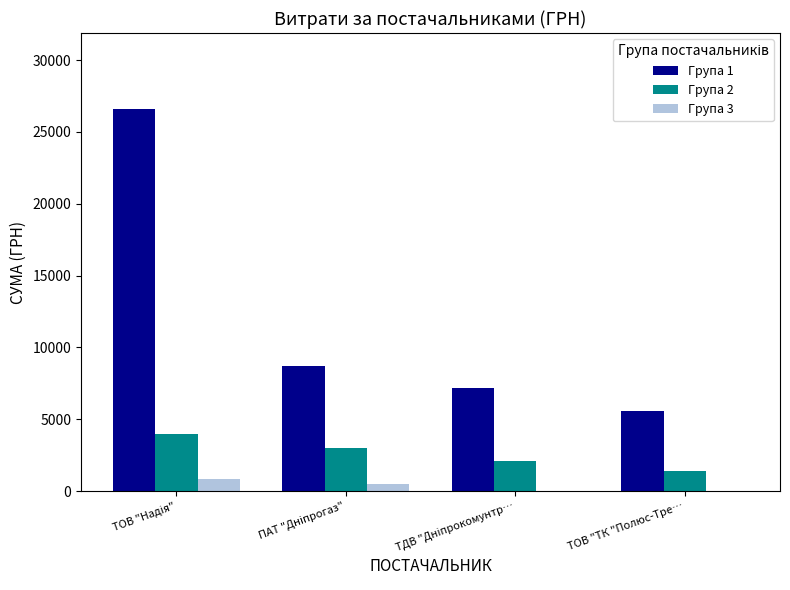

What is the greatest value displayed?

26570.3